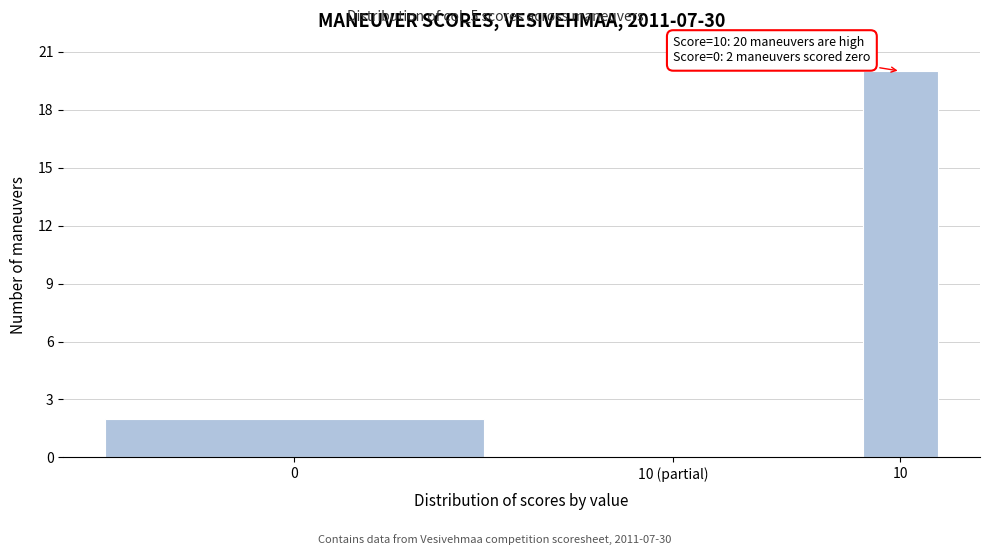

Reading left to right, list all the values displayed in this chart.

0=2	10 (partial)=0	10=20